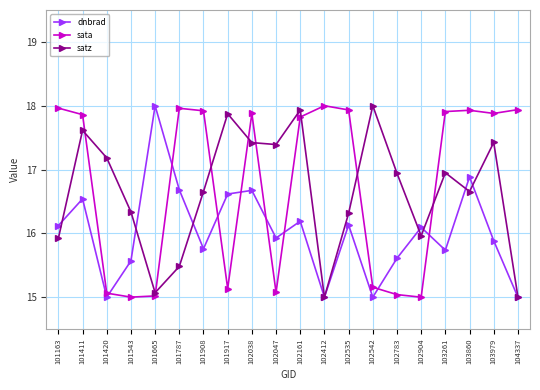

What is the highest value of the dnbrad series?

18.0